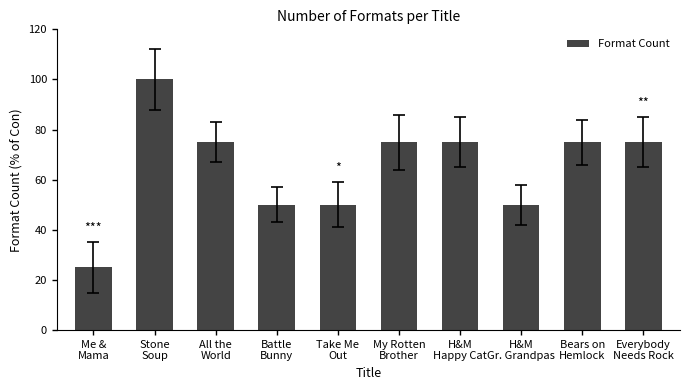

True or false: the data shows 75 at Bears on
Hemlock.

True